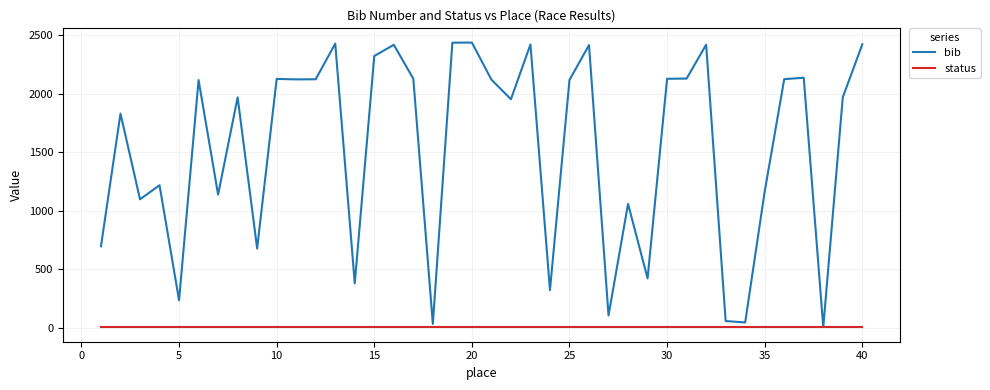

Rank the series by their maximum value, from lowest to highest.

status, bib